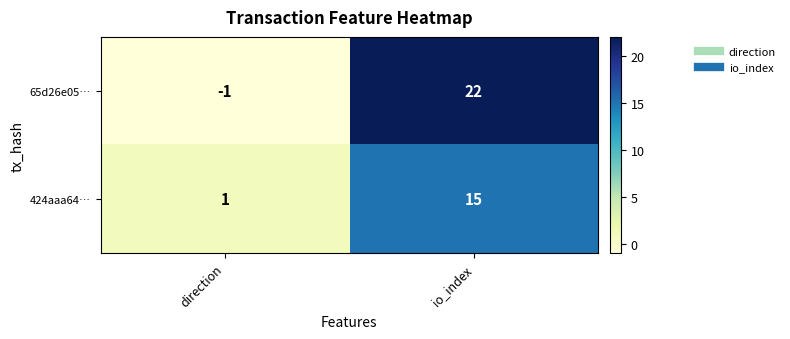

What is the difference between the maximum and minimum values in the 65d26e05… series?

23